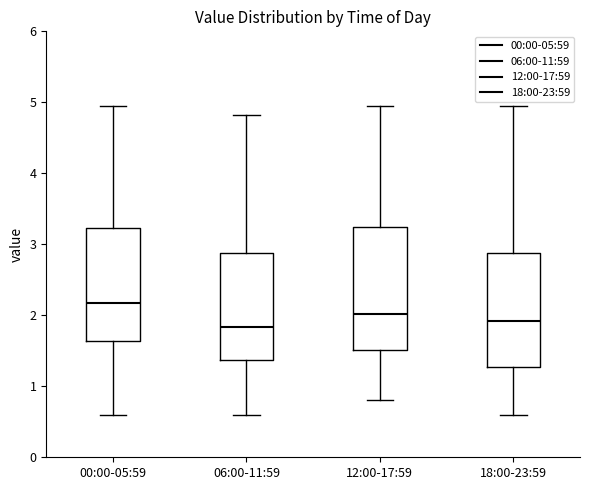

Reading left to right, transcribe this box plot: for each box, give where its median line is, the range the box spans, and where its two whiskers end, as read against the y-axis. The values are not printed on the chart, so give them approximately, as read against the axis.

00:00-05:59: median 2.2, box 1.6 to 3.2, whiskers 0.6 to 5.0
06:00-11:59: median 1.8, box 1.4 to 2.9, whiskers 0.6 to 4.8
12:00-17:59: median 2.0, box 1.5 to 3.2, whiskers 0.8 to 5.0
18:00-23:59: median 1.9, box 1.3 to 2.9, whiskers 0.6 to 5.0